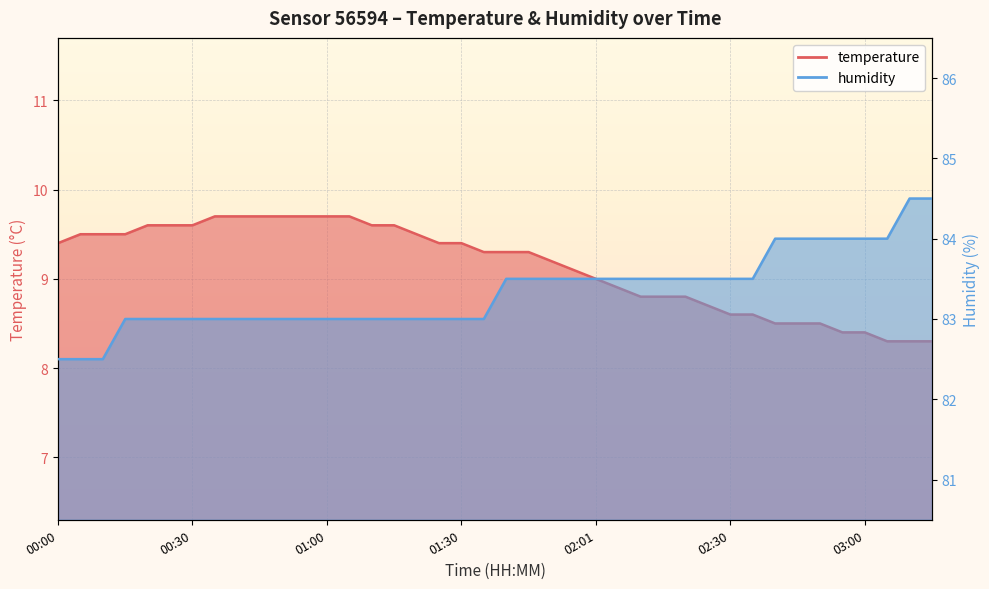

What is the value of the temperature point at the 21st from the left?

9.3